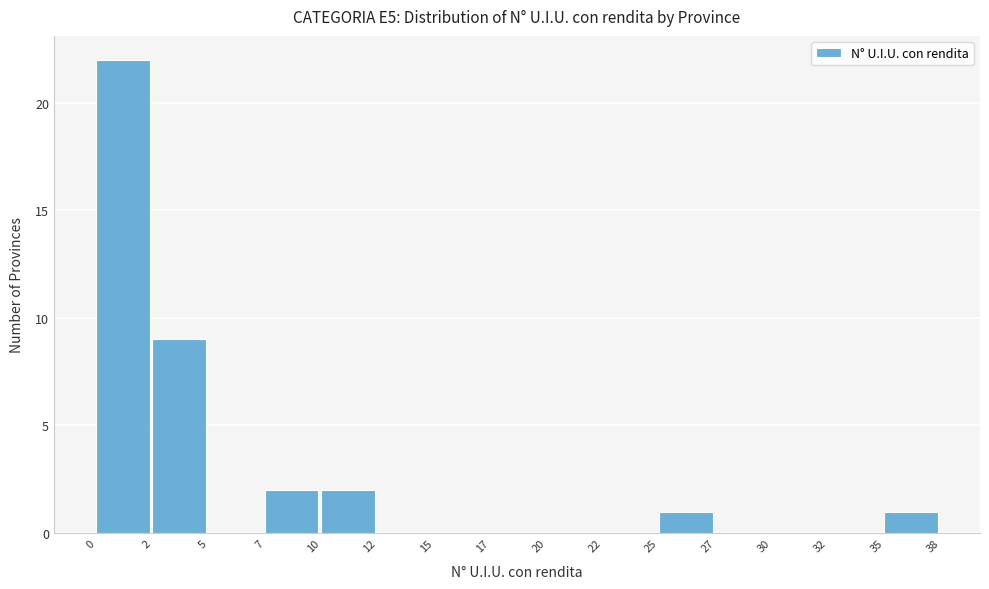

Reading left to right, extract all data points from this chart.

0=22	2=9	5=0	7=2	10=2	12=0	15=0	17=0	20=0	22=0	25=1	27=0	30=0	32=0	35=1